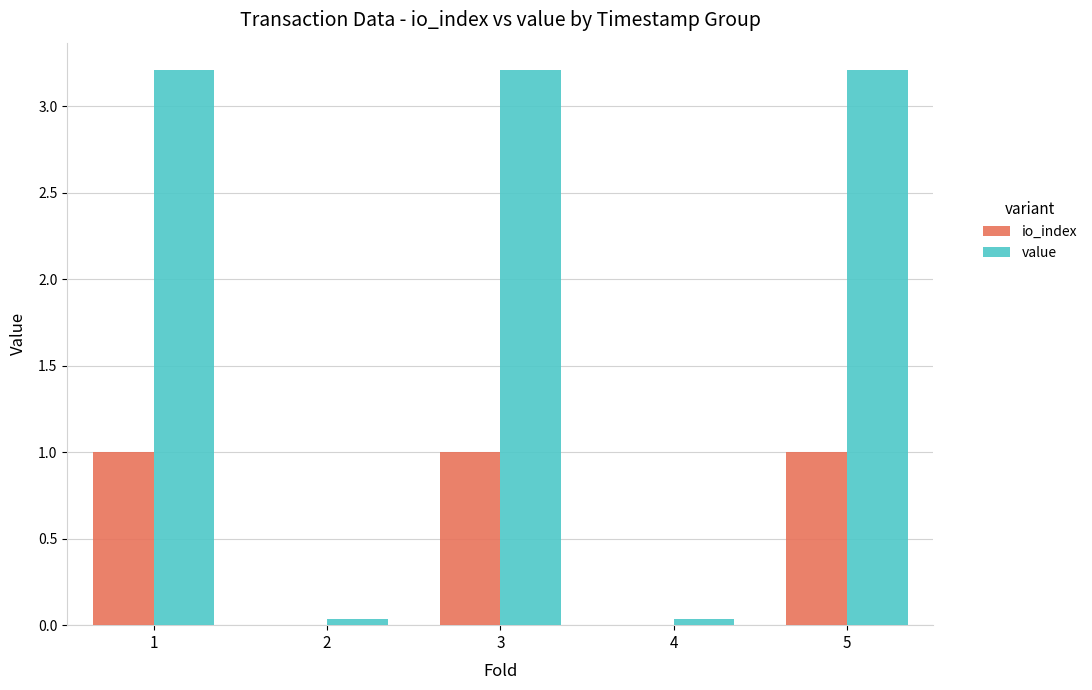

How many io_index values are between 0 and 1?

5